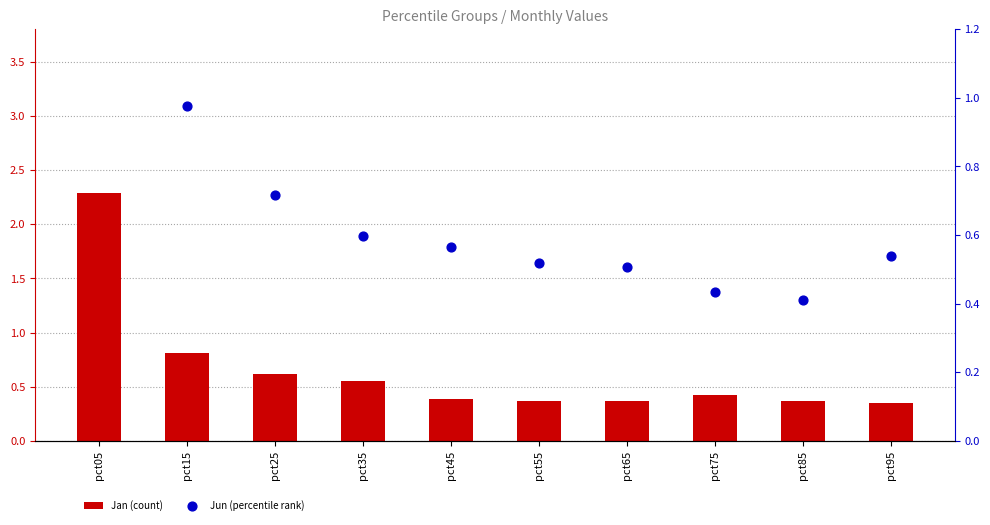

What is the total value across all series at pct05?

5.6